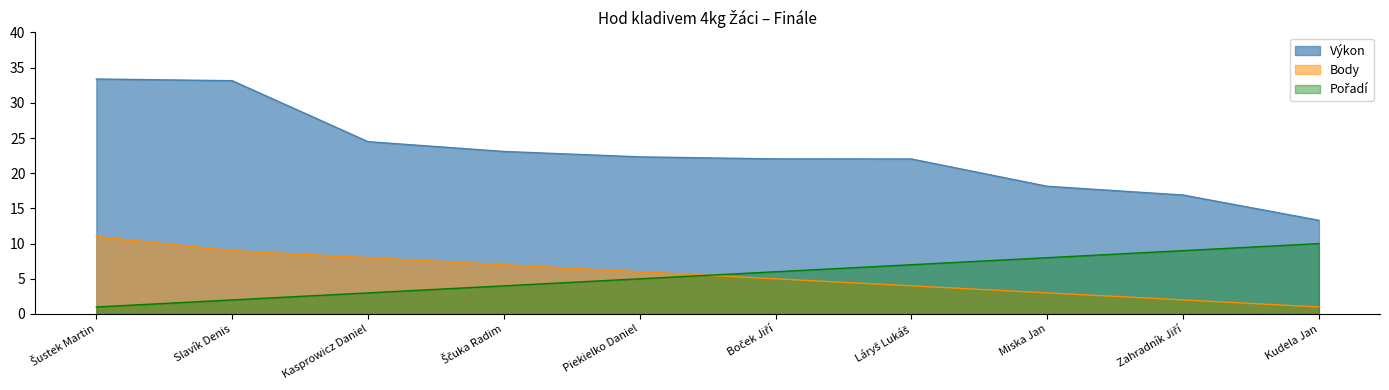

What is the difference between the second highest and second lowest values in the Výkon series?

16.2